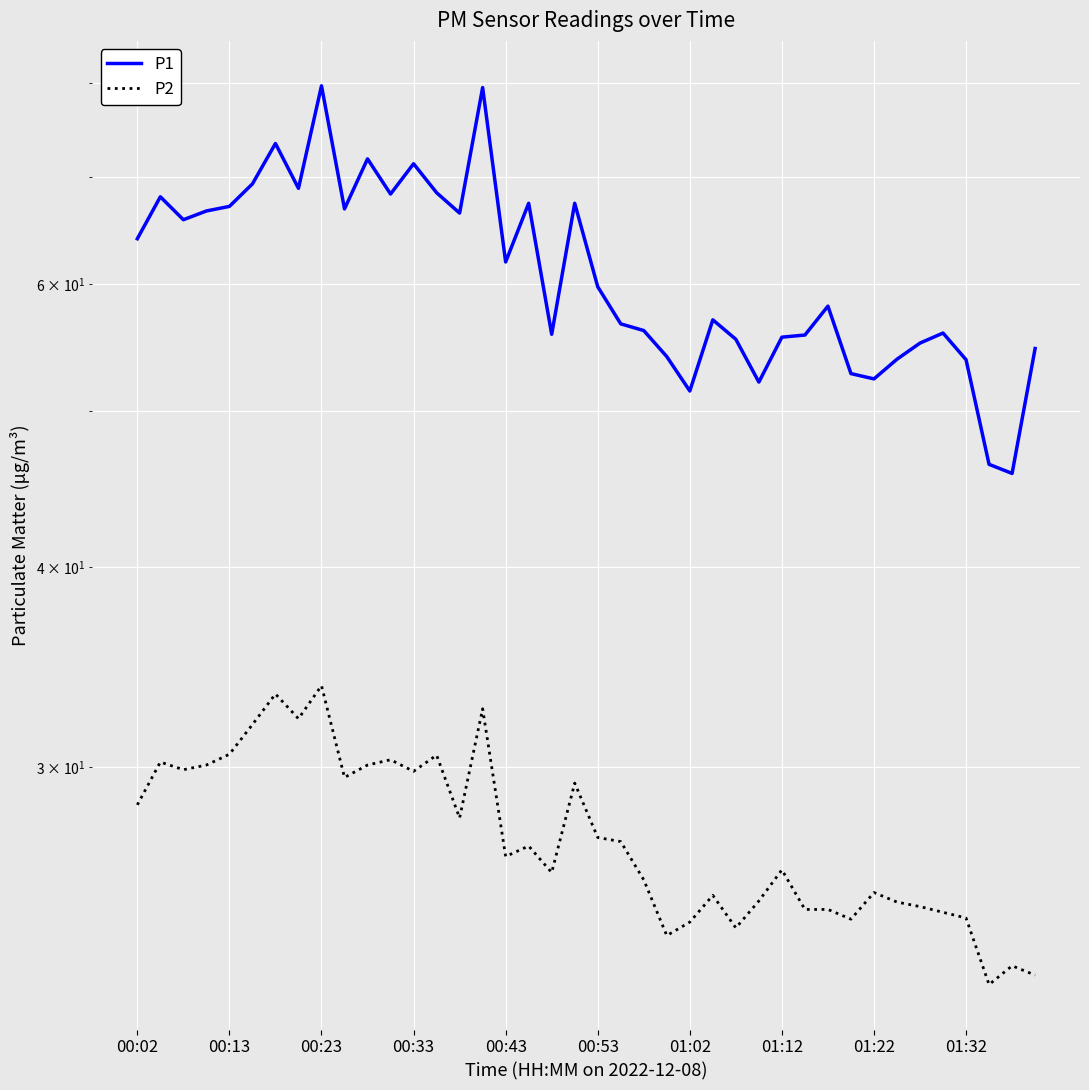

True or false: P1 has a value of 24.6 at 01:32.

False